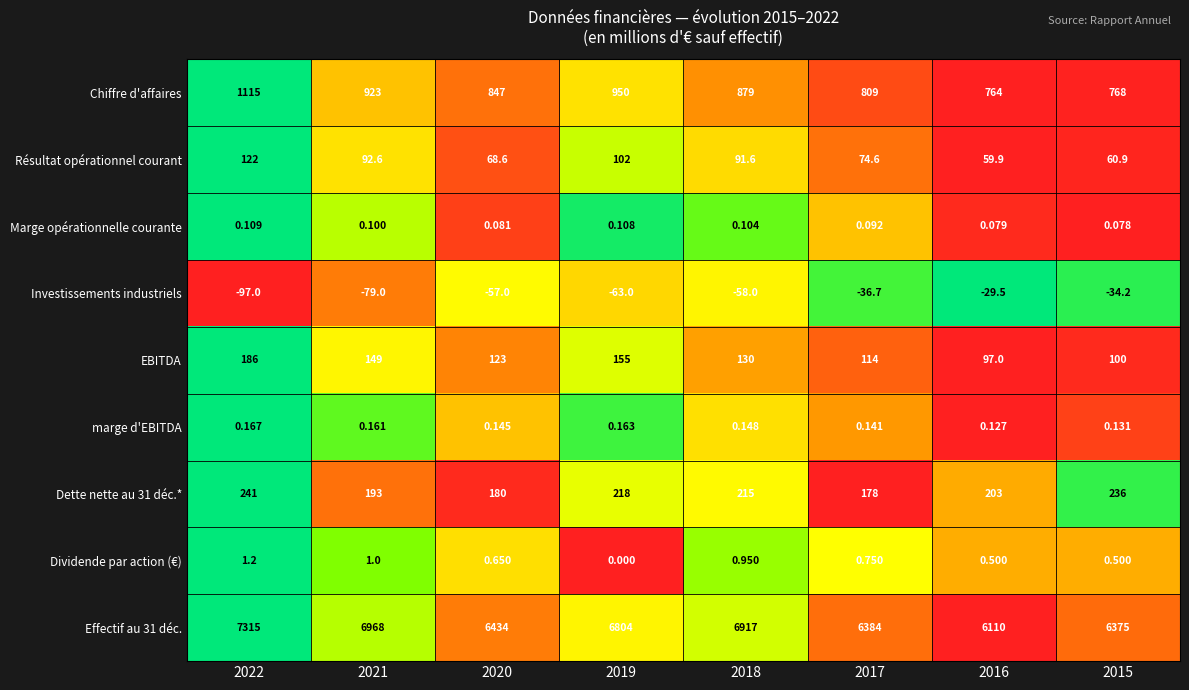

Is the value of Marge opérationnelle courante at 2018 greater than the value of Résultat opérationnel courant at 2016?

No